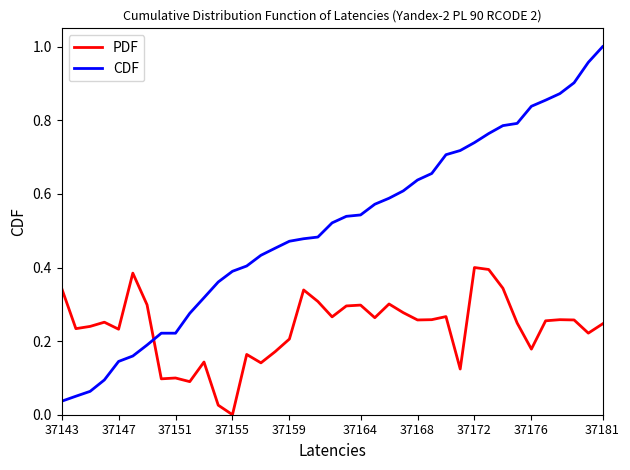

What are all the series names shown in the legend?

PDF, CDF